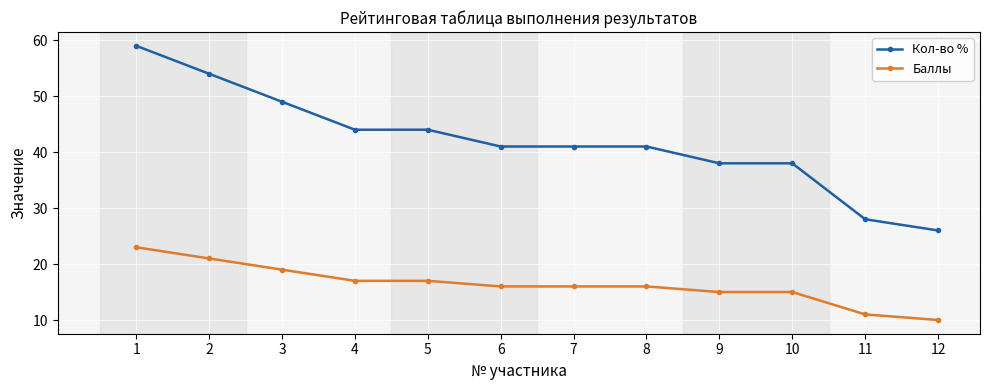

What is the sum of the Кол-во % values at 11 and 3?

77